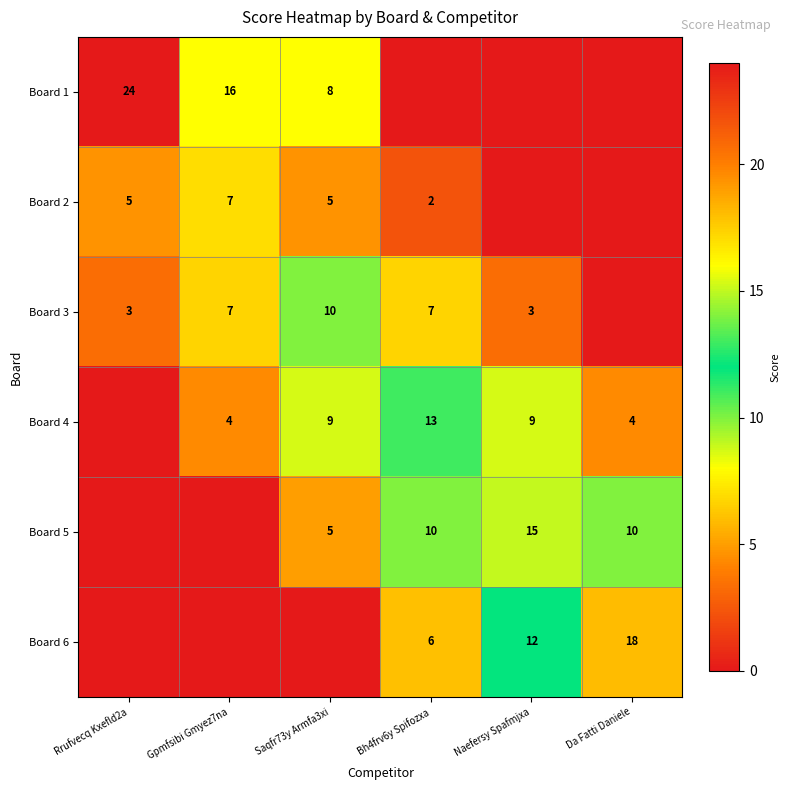

What is the total value across all series at Saqfr73y Armfa3xi?

36.3